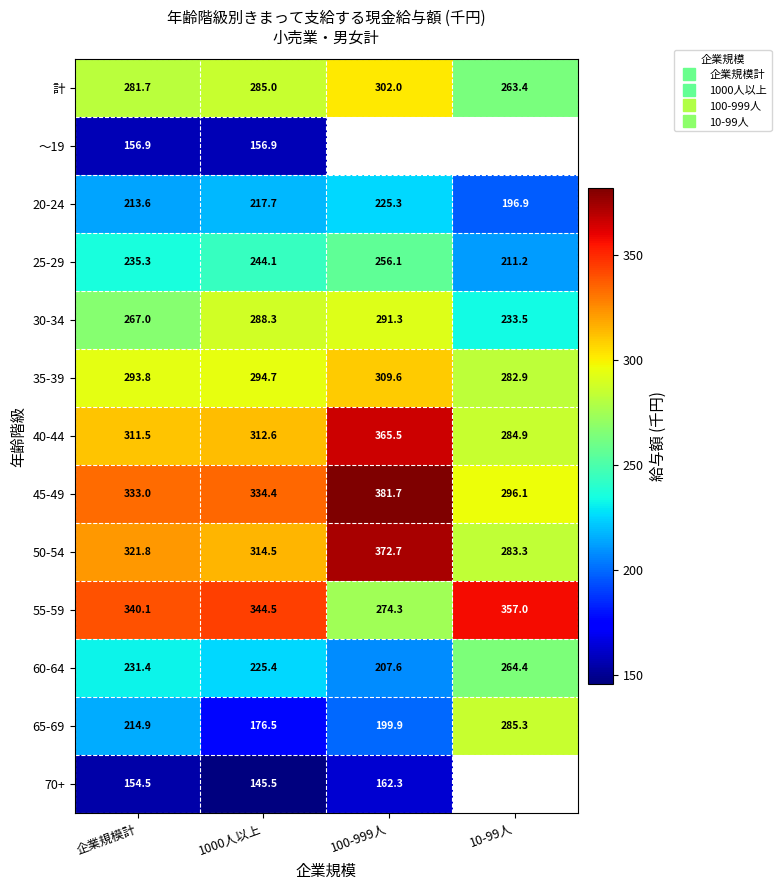

The value of 70+ at 1000人以上 is 61.8. True or false?

False